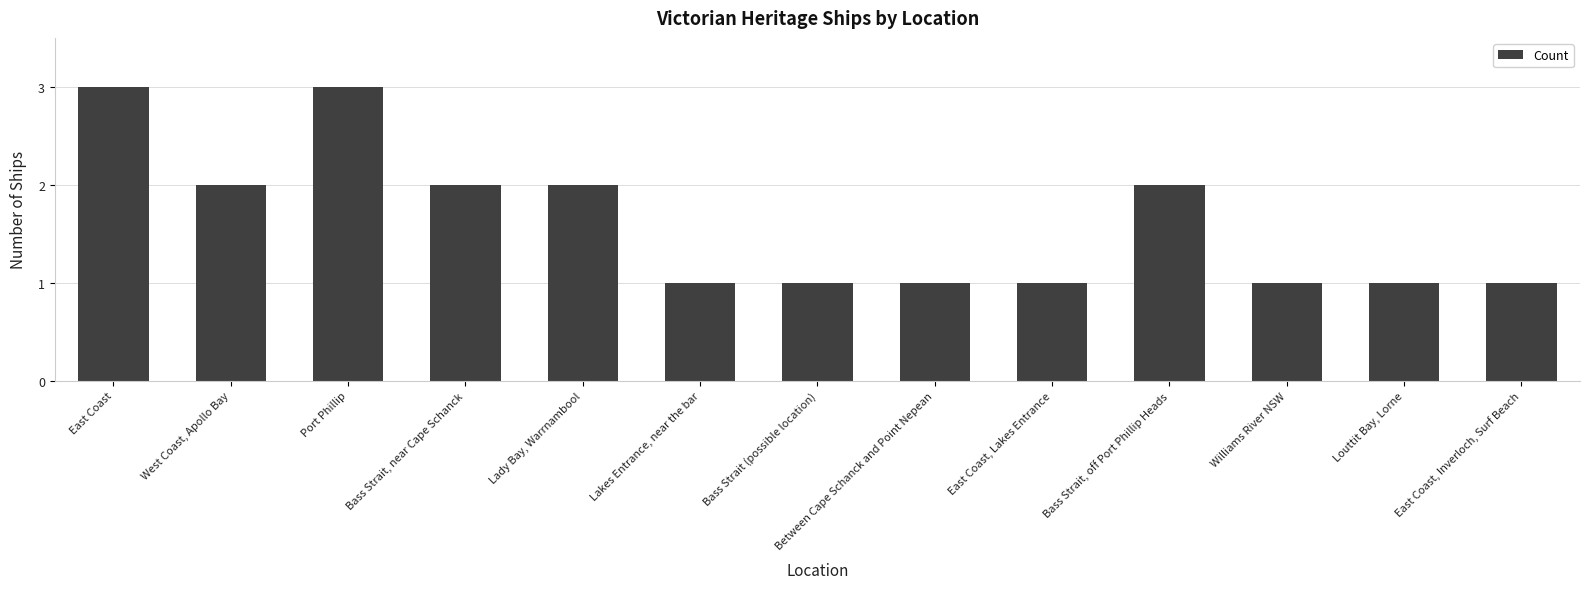

How many categories are shown in the chart?

13